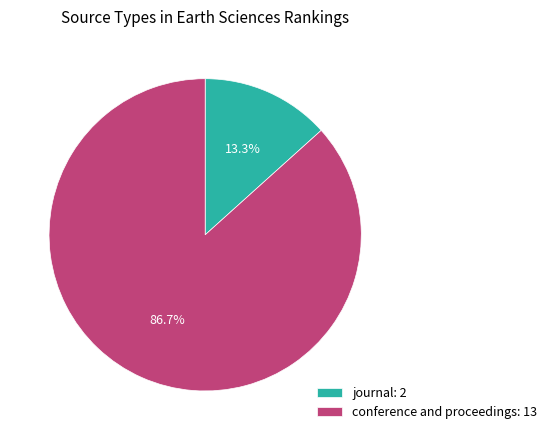

What is the ratio of the value at conference and proceedings to the value at journal?

6.5